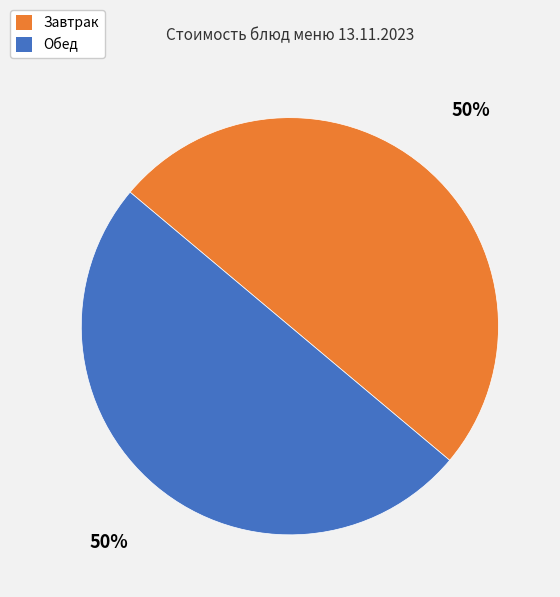

To the nearest percent, what is the average slice percentage?

50%